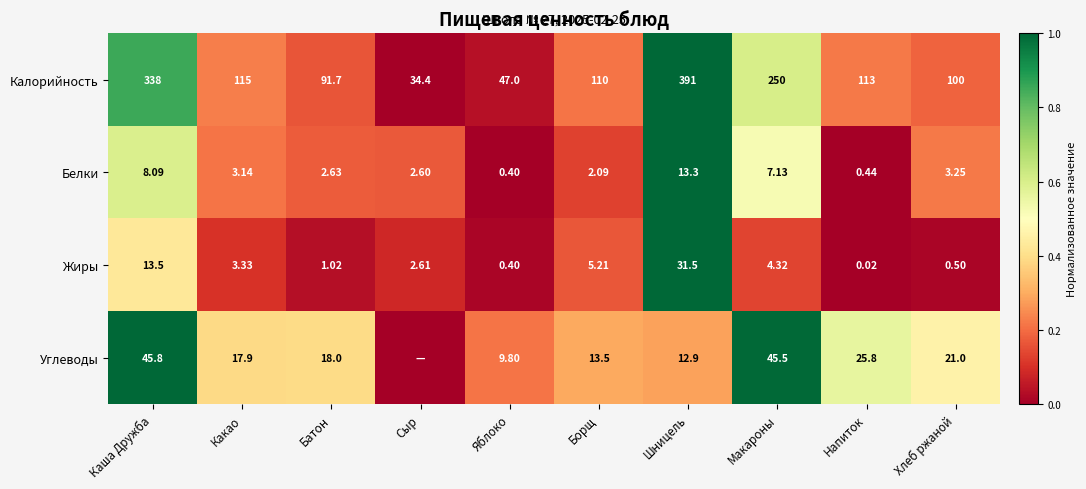

Which has a higher value, Каша Дружба or Борщ?

Каша Дружба